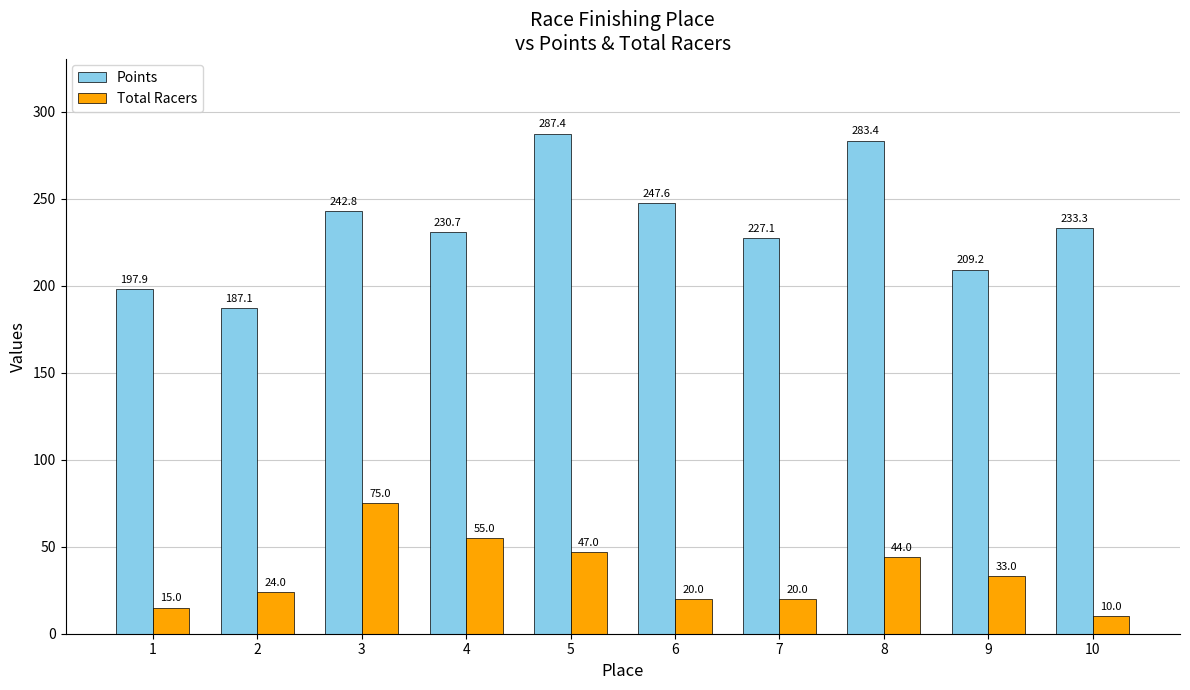

List the labels in order of Points value, largest first.

5, 8, 6, 3, 10, 4, 7, 9, 1, 2